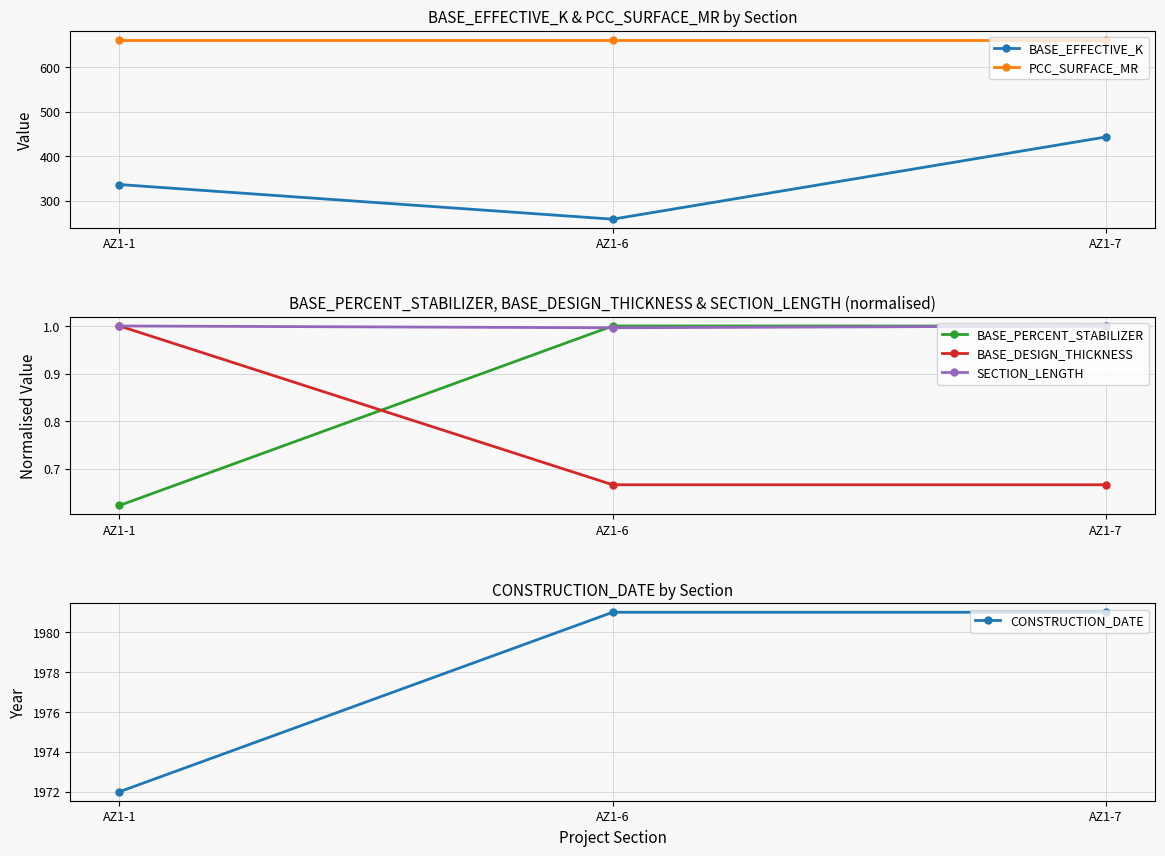

How many series are shown in this chart?

6